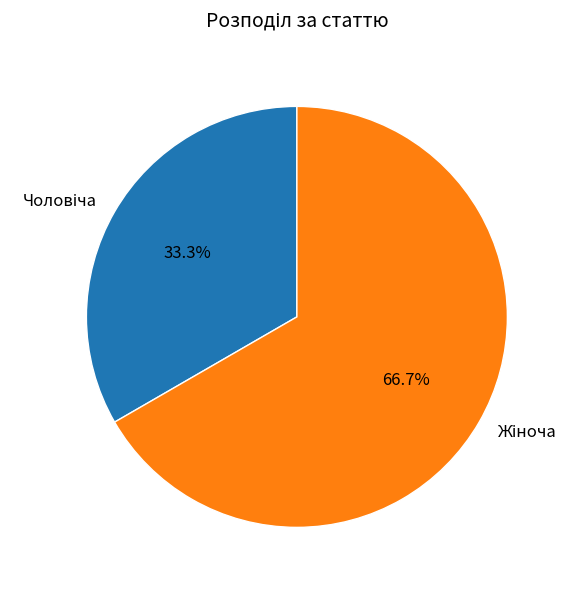

To the nearest percent, what is the average slice percentage?

50%